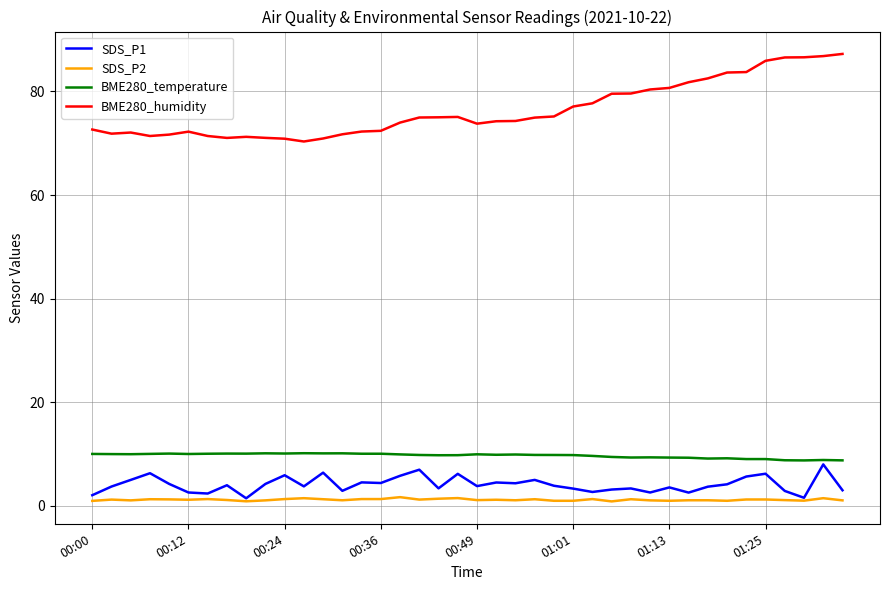

True or false: BME280_humidity and SDS_P1 cross at least once.

False